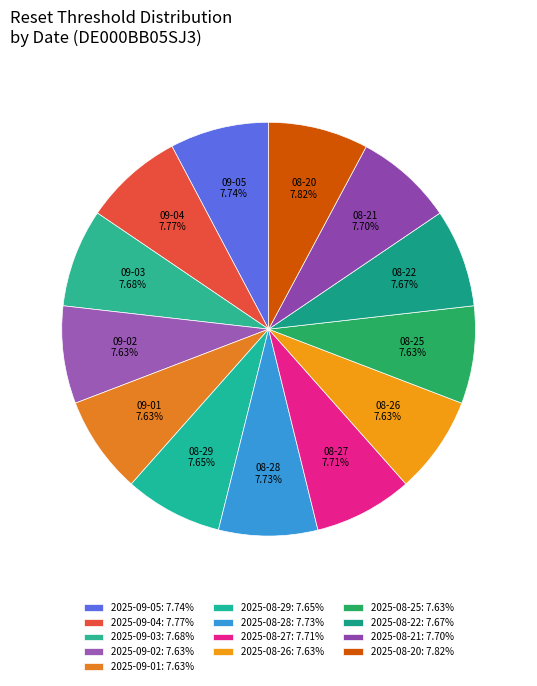

Between 2025-08-25 and 2025-09-01, which is larger?

2025-08-25